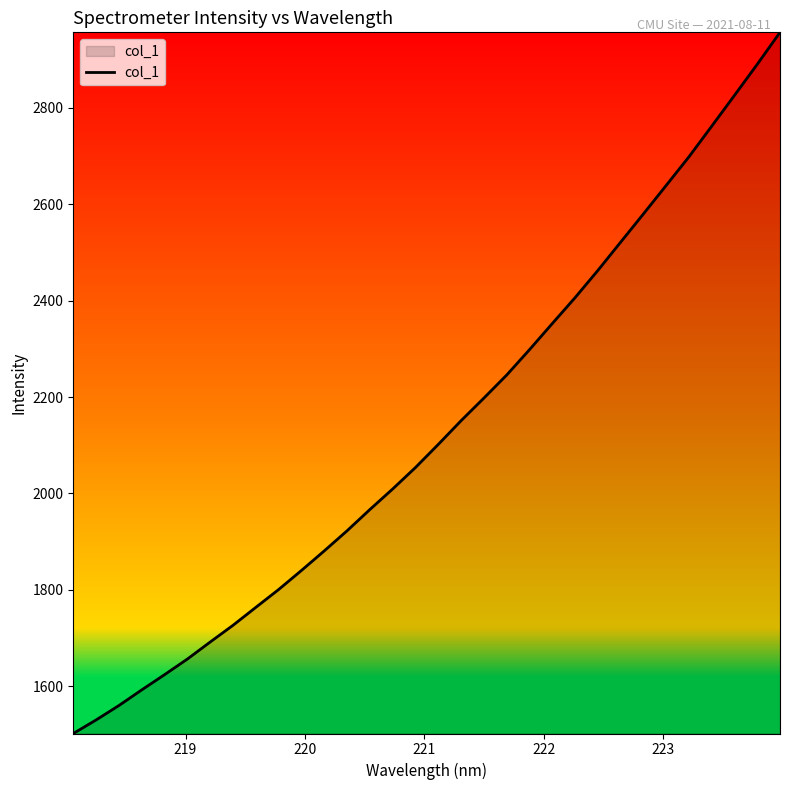

What is the difference between the maximum and minimum values?

1455.1